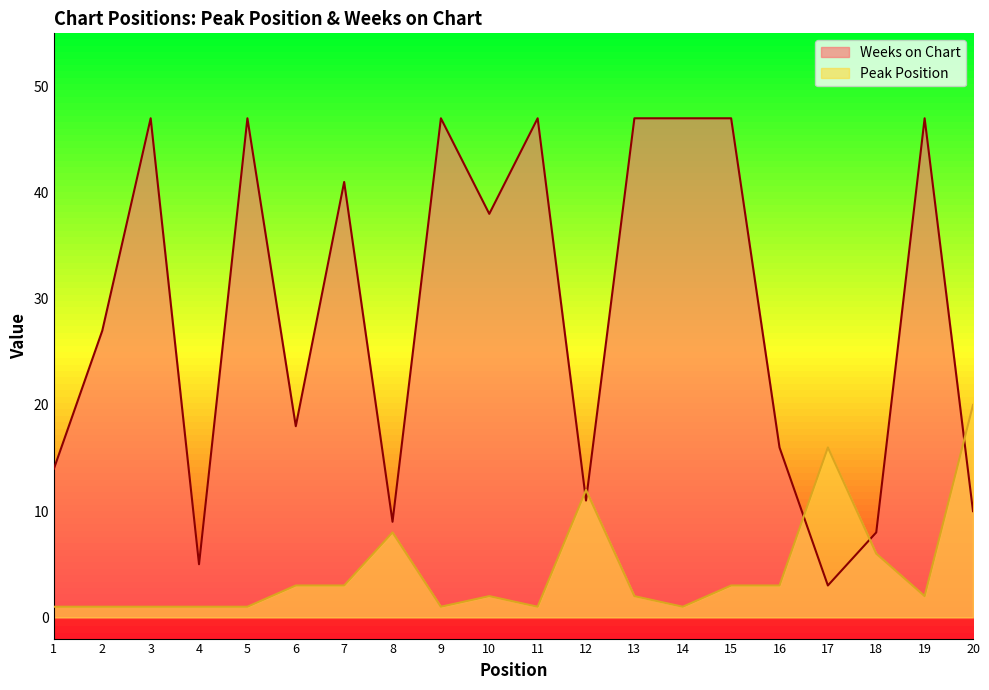

The value of Peak Position at 11 is 1. True or false?

False